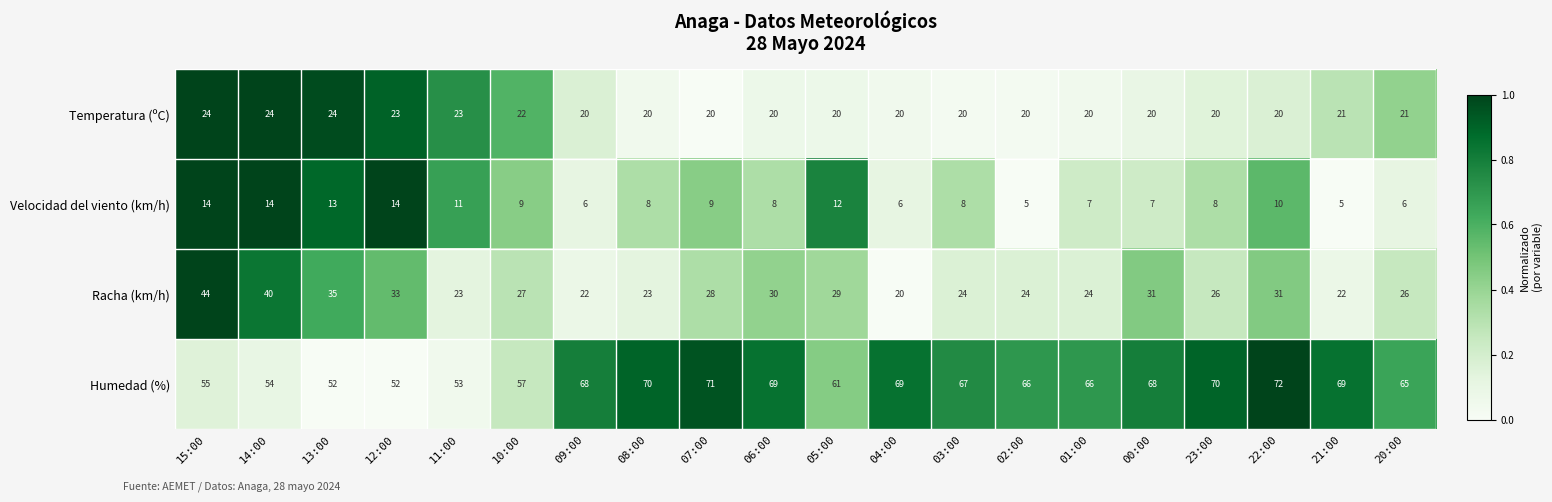

Which series changed the most between 04:00 and 03:00?

Racha (km/h)